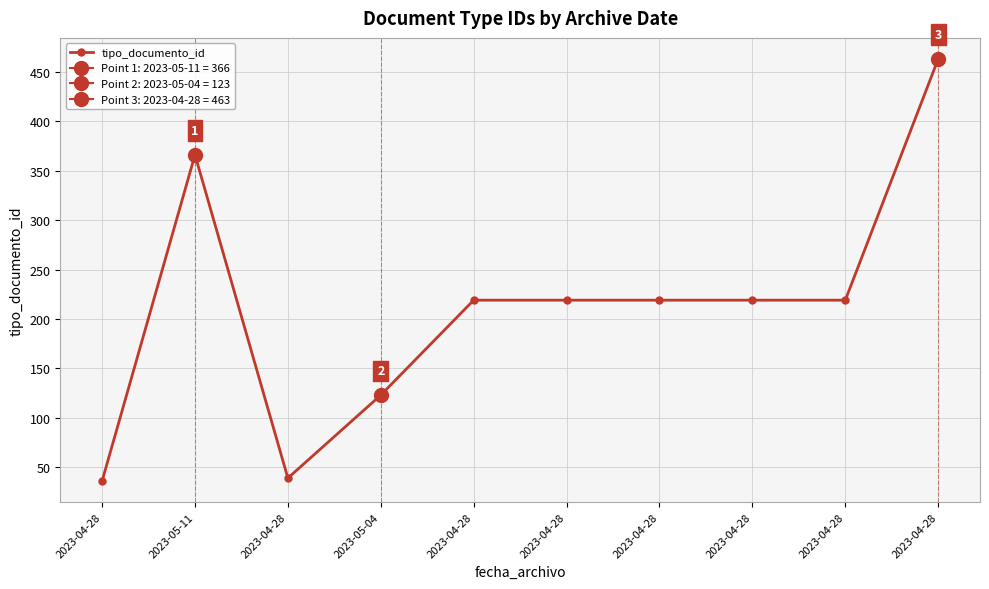

What is the difference between the values at 2023-04-28 and 2023-04-28?

424